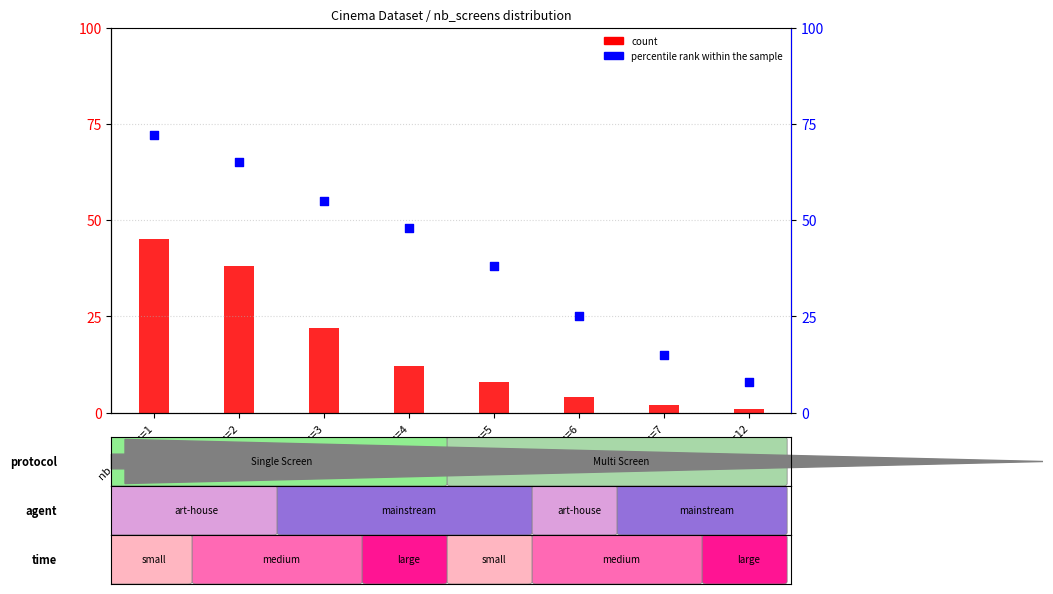

At how many categories does at least one series exceed 26?

5